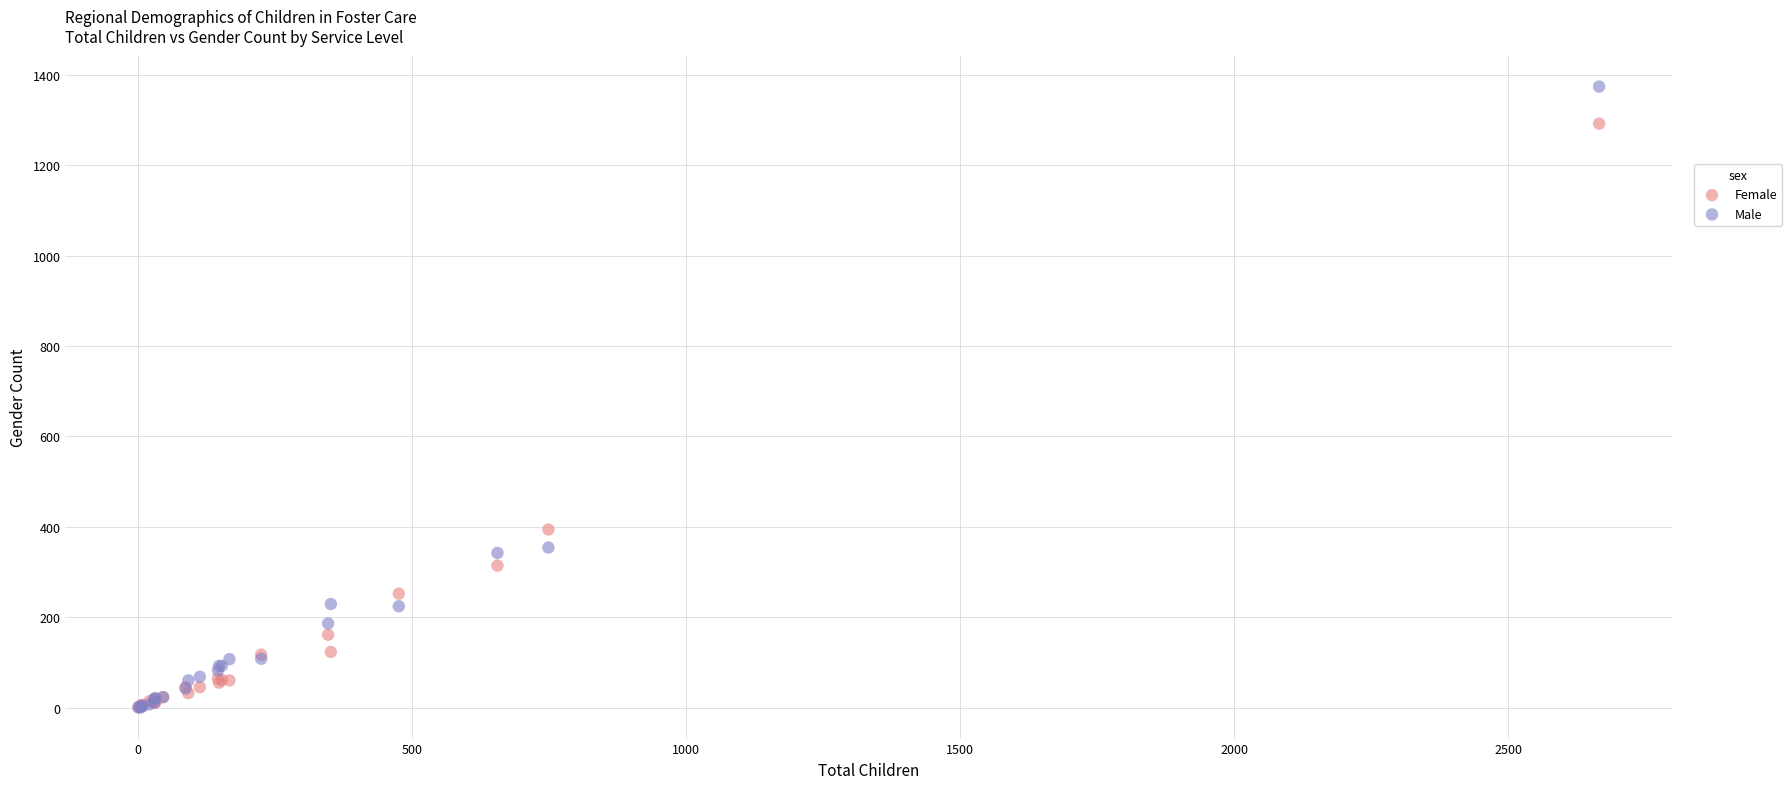

In the Female series, what Y value is closest to 646?

394